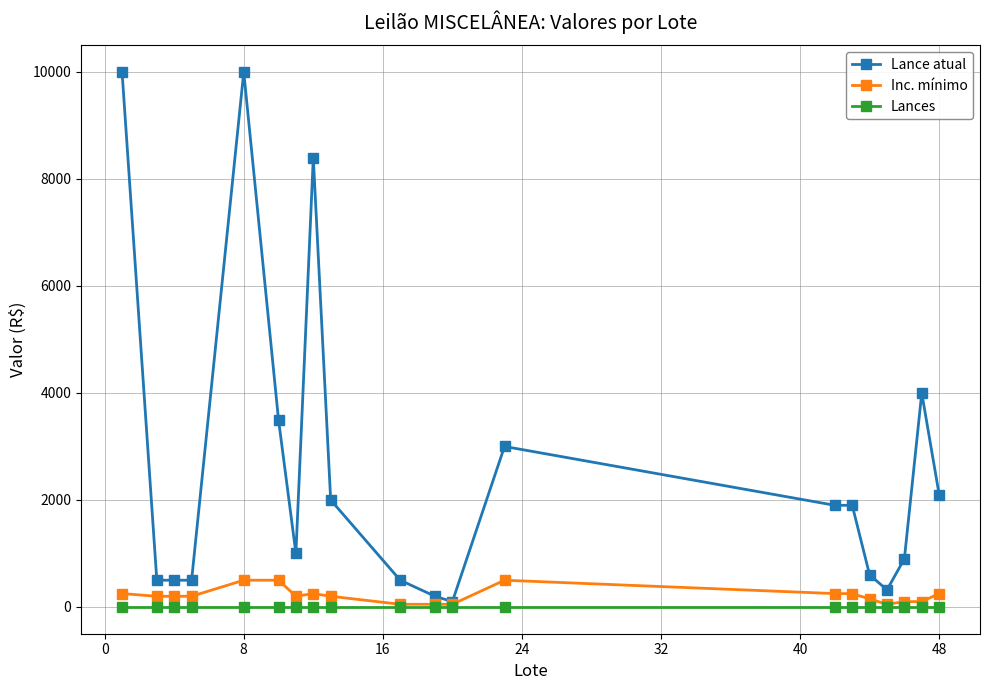

What is the maximum value shown in the chart?

10000